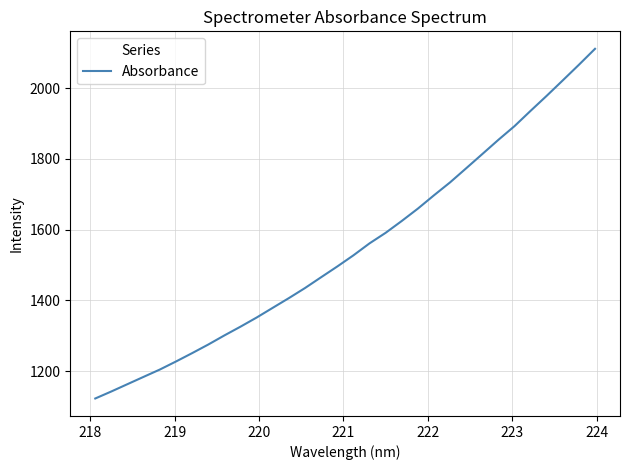

What is the smallest value displayed?

1122.7